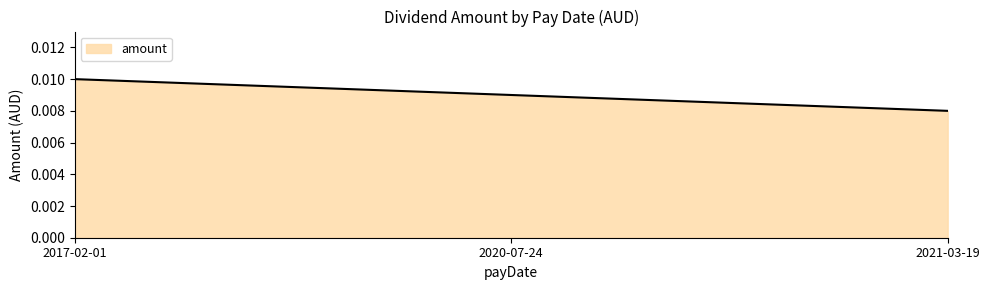

List the labels in order of value, largest first.

2017-02-01, 2020-07-24, 2021-03-19